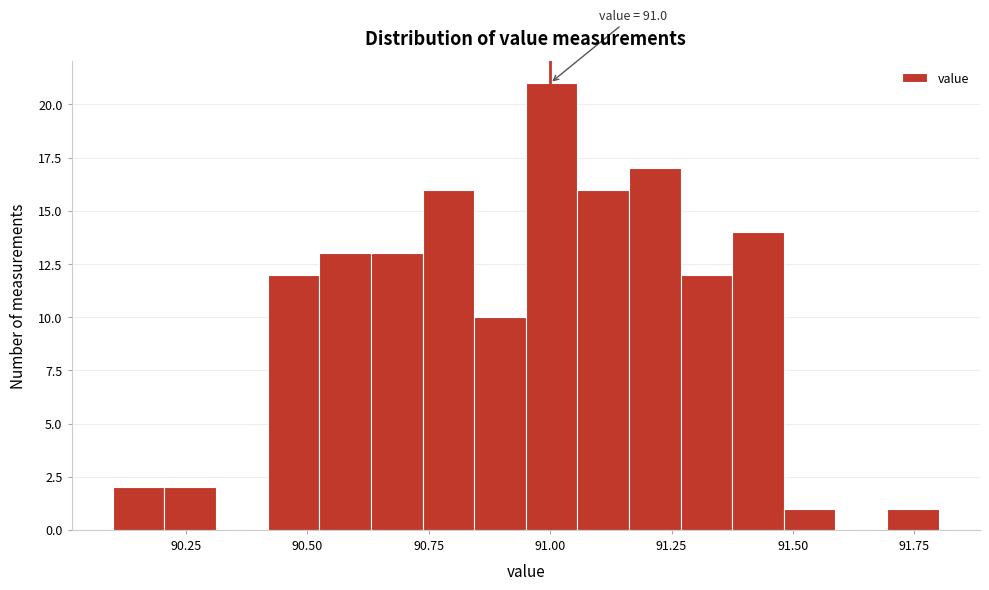

Around what value on the x-axis is the tallest bar? Give the approximate position of its centre, as read against the axis.

91.00